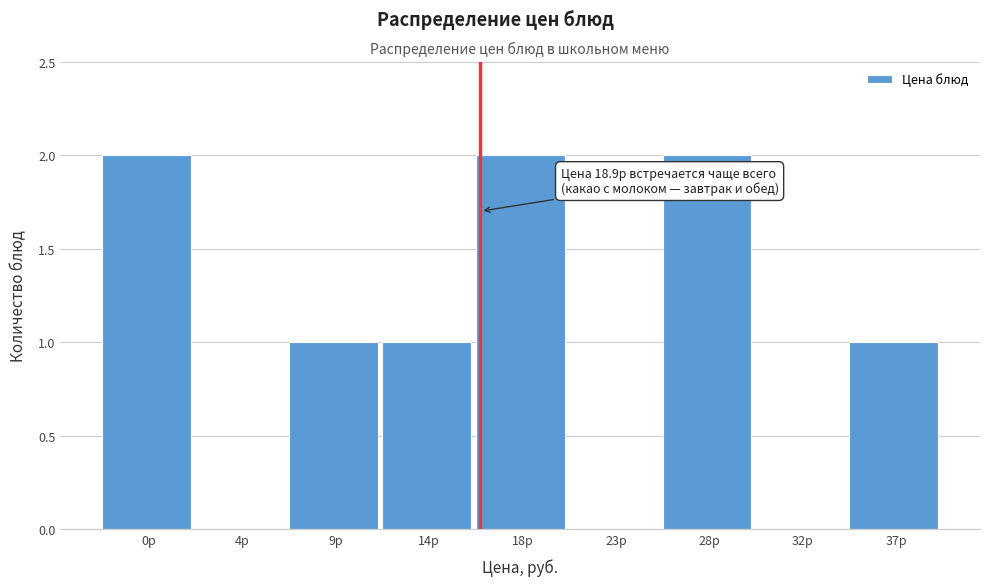

Reading right to left, transcribe all the data shown in this chart.

37р=1	32р=0	28р=2	23р=0	18р=2	14р=1	9р=1	4р=0	0р=2